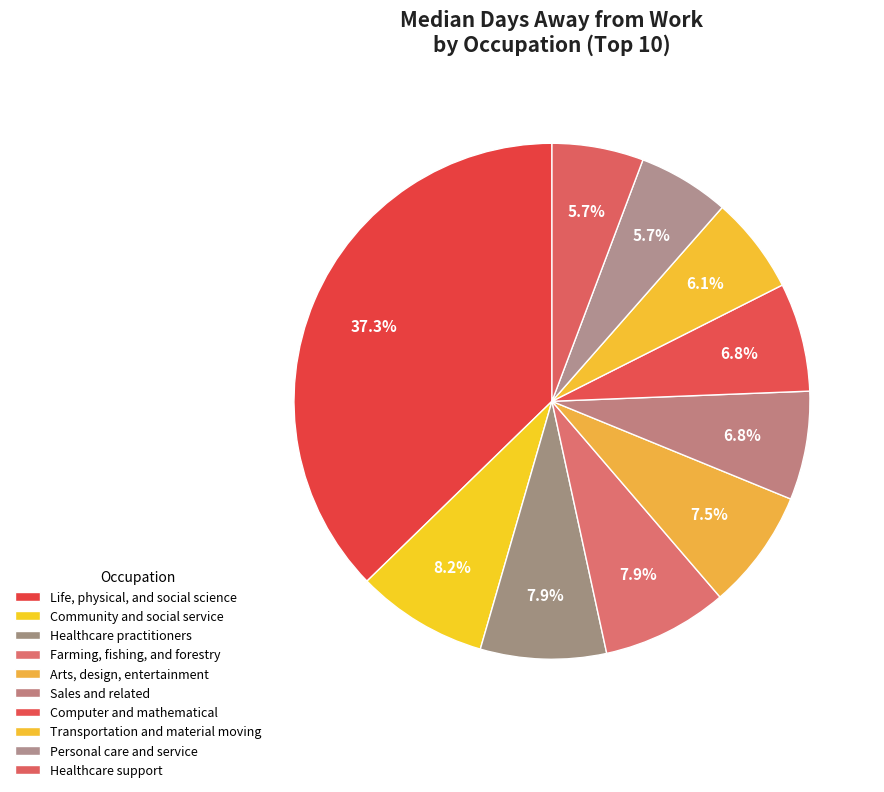

Count the number of slices in the pie.

10